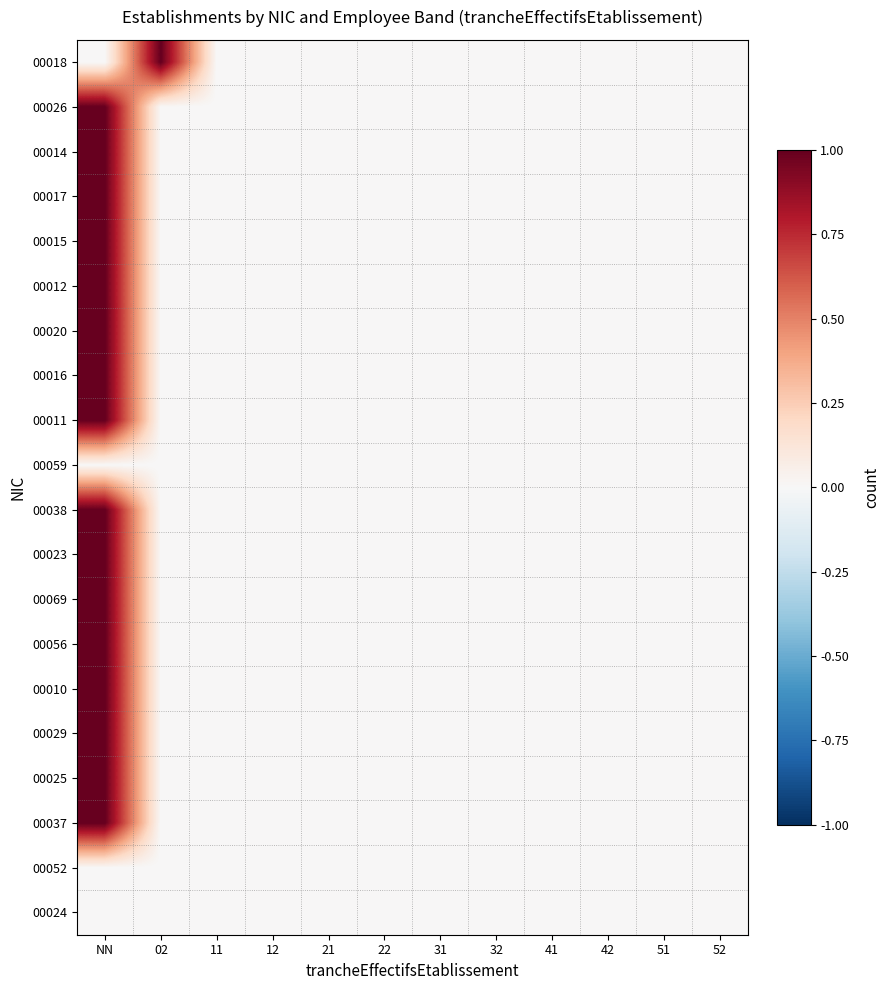

Reading right to left, list all the values displayed in this chart.

00018: 52=0	51=0	42=0	41=0	32=0	31=0	22=0	21=0	12=0	11=0	02=1	NN=0
00026: 52=0	51=0	42=0	41=0	32=0	31=0	22=0	21=0	12=0	11=0	02=0	NN=1
00014: 52=0	51=0	42=0	41=0	32=0	31=0	22=0	21=0	12=0	11=0	02=0	NN=1
00017: 52=0	51=0	42=0	41=0	32=0	31=0	22=0	21=0	12=0	11=0	02=0	NN=1
00015: 52=0	51=0	42=0	41=0	32=0	31=0	22=0	21=0	12=0	11=0	02=0	NN=1
00012: 52=0	51=0	42=0	41=0	32=0	31=0	22=0	21=0	12=0	11=0	02=0	NN=1
00020: 52=0	51=0	42=0	41=0	32=0	31=0	22=0	21=0	12=0	11=0	02=0	NN=1
00016: 52=0	51=0	42=0	41=0	32=0	31=0	22=0	21=0	12=0	11=0	02=0	NN=1
00011: 52=0	51=0	42=0	41=0	32=0	31=0	22=0	21=0	12=0	11=0	02=0	NN=1
00059: 52=0	51=0	42=0	41=0	32=0	31=0	22=0	21=0	12=0	11=0	02=0	NN=0
00038: 52=0	51=0	42=0	41=0	32=0	31=0	22=0	21=0	12=0	11=0	02=0	NN=1
00023: 52=0	51=0	42=0	41=0	32=0	31=0	22=0	21=0	12=0	11=0	02=0	NN=1
00069: 52=0	51=0	42=0	41=0	32=0	31=0	22=0	21=0	12=0	11=0	02=0	NN=1
00056: 52=0	51=0	42=0	41=0	32=0	31=0	22=0	21=0	12=0	11=0	02=0	NN=1
00010: 52=0	51=0	42=0	41=0	32=0	31=0	22=0	21=0	12=0	11=0	02=0	NN=1
00029: 52=0	51=0	42=0	41=0	32=0	31=0	22=0	21=0	12=0	11=0	02=0	NN=1
00025: 52=0	51=0	42=0	41=0	32=0	31=0	22=0	21=0	12=0	11=0	02=0	NN=1
00037: 52=0	51=0	42=0	41=0	32=0	31=0	22=0	21=0	12=0	11=0	02=0	NN=1
00052: 52=0	51=0	42=0	41=0	32=0	31=0	22=0	21=0	12=0	11=0	02=0	NN=0
00024: 52=0	51=0	42=0	41=0	32=0	31=0	22=0	21=0	12=0	11=0	02=0	NN=0